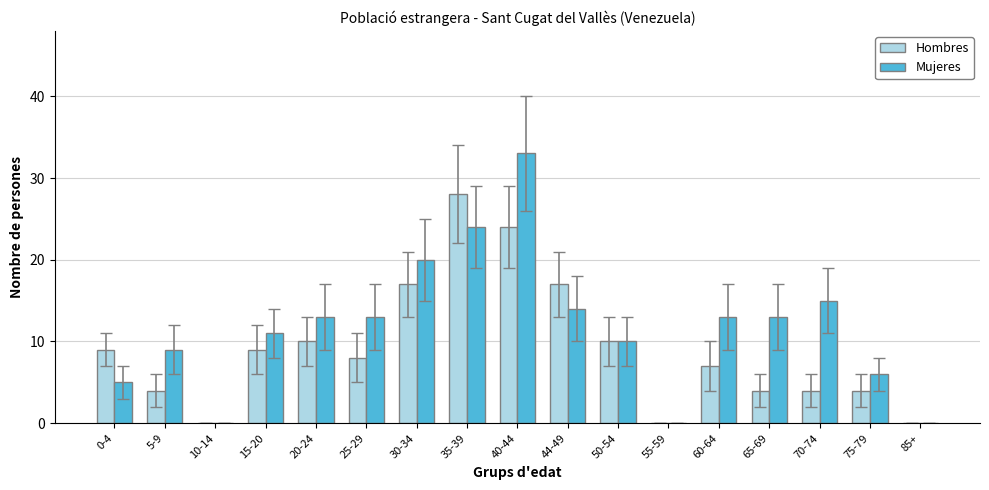

Reading left to right, what are all the values shown in this chart?

Hombres: 0-4=9	5-9=4	10-14=0	15-20=9	20-24=10	25-29=8	30-34=17	35-39=28	40-44=24	44-49=17	50-54=10	55-59=0	60-64=7	65-69=4	70-74=4	75-79=4	85+=0
Mujeres: 0-4=5	5-9=9	10-14=0	15-20=11	20-24=13	25-29=13	30-34=20	35-39=24	40-44=33	44-49=14	50-54=10	55-59=0	60-64=13	65-69=13	70-74=15	75-79=6	85+=0